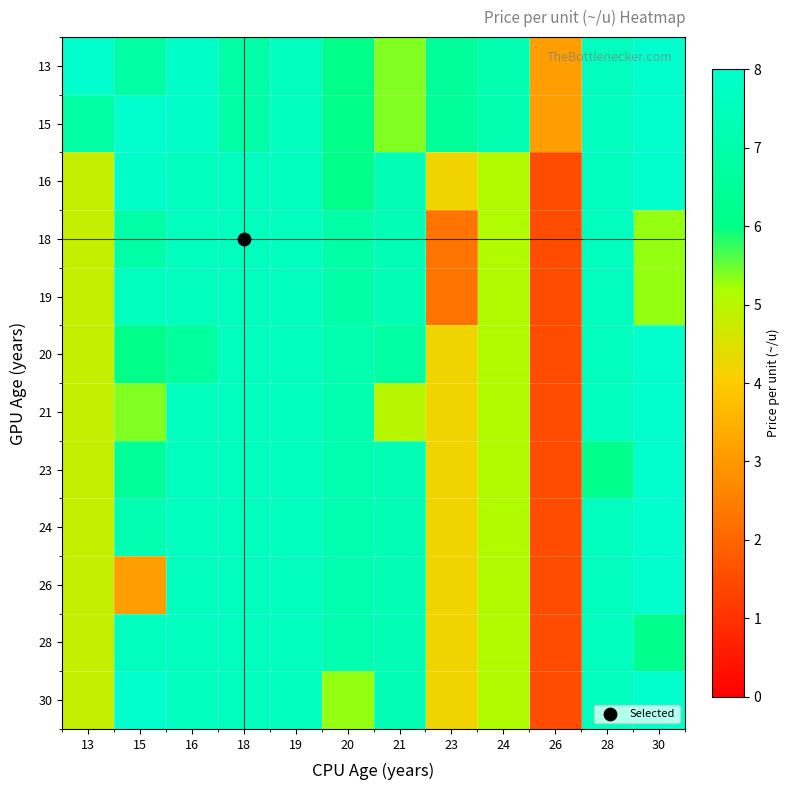

Reading left to right, transcribe all the data shown in this chart.

13: 13=8.0	15=6.8	16=7.9	18=6.9	19=7.6	20=6.0	21=5.4	23=6.5	24=7.2	26=3.1	28=7.6	30=8.0
15: 13=6.8	15=8.0	16=7.9	18=6.9	19=7.6	20=6.0	21=5.4	23=6.5	24=7.2	26=3.1	28=7.6	30=8.0
16: 13=4.8	15=7.9	16=7.6	18=7.6	19=7.6	20=6.0	21=7.3	23=4.2	24=5.1	26=1.5	28=7.6	30=8.0
18: 13=4.8	15=6.9	16=7.6	18=7.6	19=7.6	20=6.9	21=7.3	23=2.3	24=5.1	26=1.5	28=7.6	30=5.3
19: 13=4.8	15=7.6	16=7.6	18=7.6	19=7.6	20=6.9	21=7.3	23=2.3	24=5.1	26=1.5	28=7.6	30=5.3
20: 13=4.8	15=6.0	16=6.6	18=7.6	19=7.6	20=7.1	21=6.7	23=4.2	24=5.1	26=1.5	28=7.6	30=8.0
21: 13=4.8	15=5.4	16=7.6	18=7.6	19=7.6	20=7.1	21=5.0	23=4.2	24=5.1	26=1.5	28=7.6	30=8.0
23: 13=4.8	15=6.5	16=7.6	18=7.6	19=7.6	20=7.1	21=7.3	23=4.2	24=5.1	26=1.5	28=6.1	30=8.0
24: 13=4.8	15=7.2	16=7.6	18=7.6	19=7.6	20=7.1	21=7.3	23=4.2	24=5.1	26=1.5	28=7.6	30=8.0
26: 13=4.8	15=3.1	16=7.6	18=7.6	19=7.6	20=7.1	21=7.3	23=4.2	24=5.1	26=1.5	28=7.6	30=8.0
28: 13=4.8	15=7.6	16=7.6	18=7.6	19=7.6	20=7.1	21=7.3	23=4.2	24=5.1	26=1.5	28=7.6	30=6.1
30: 13=4.8	15=8.0	16=7.6	18=7.6	19=7.6	20=5.3	21=7.3	23=4.2	24=5.1	26=1.5	28=7.6	30=8.0